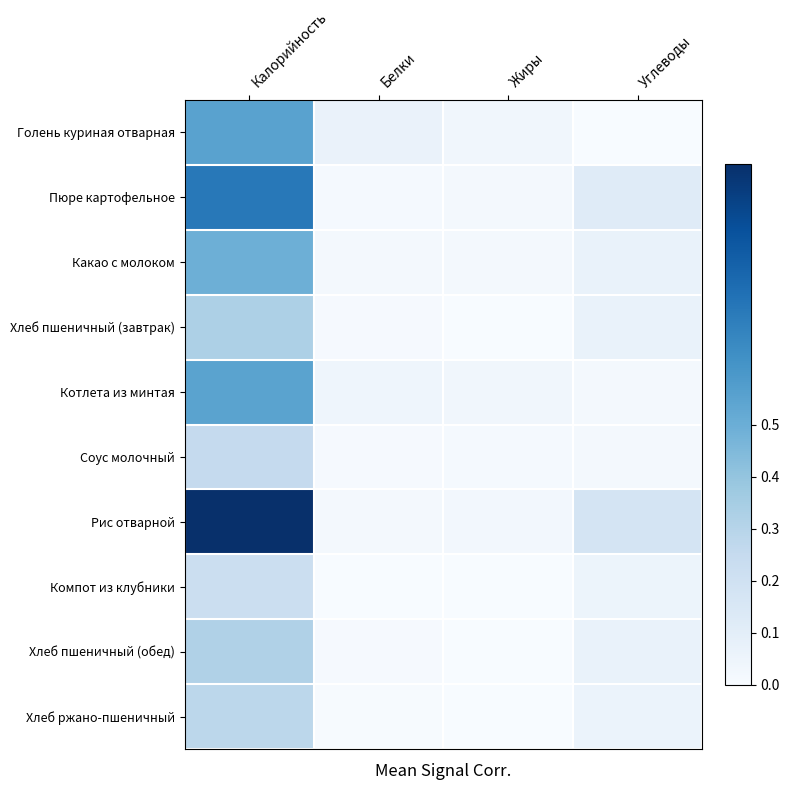

Which series has the largest total across all categories?

Рис отварной